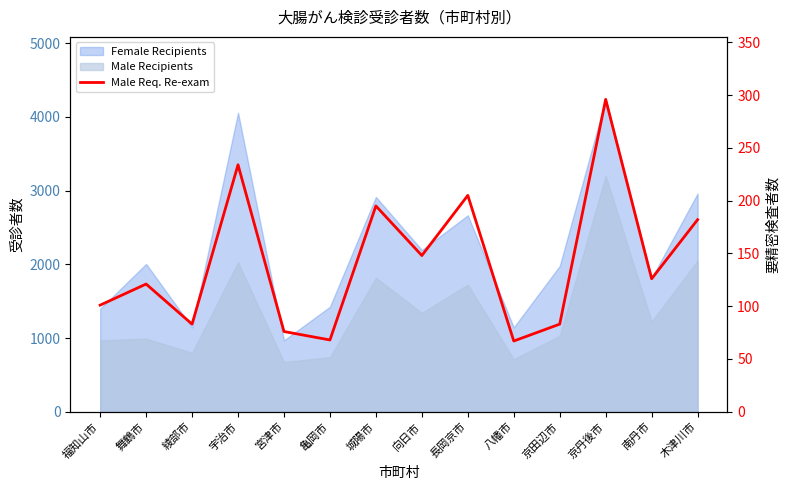

Is it true that the value at 福知山市 is 174?

False